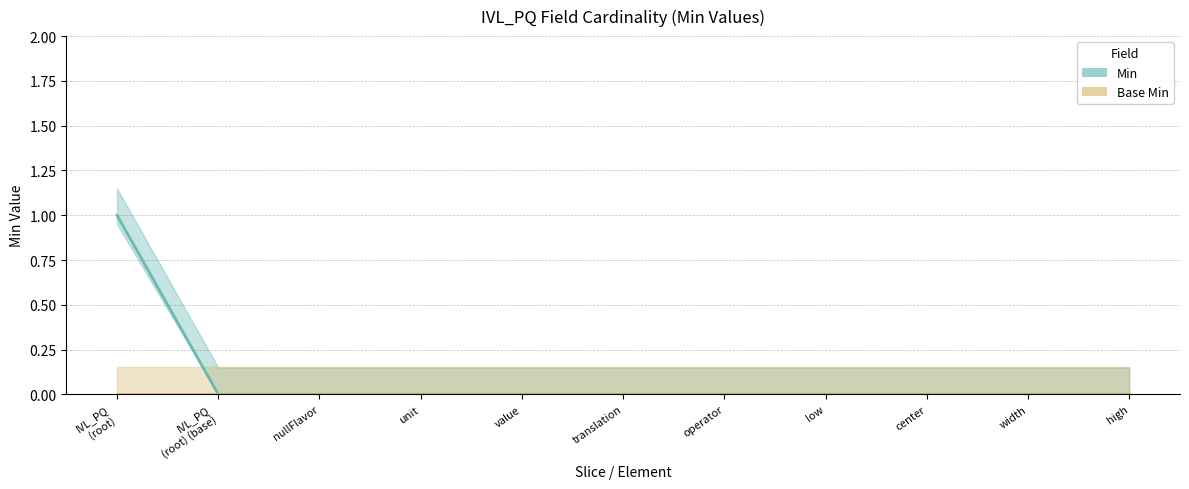

Where is the data nearest to the value 0?

IVL_PQ (root) (base)